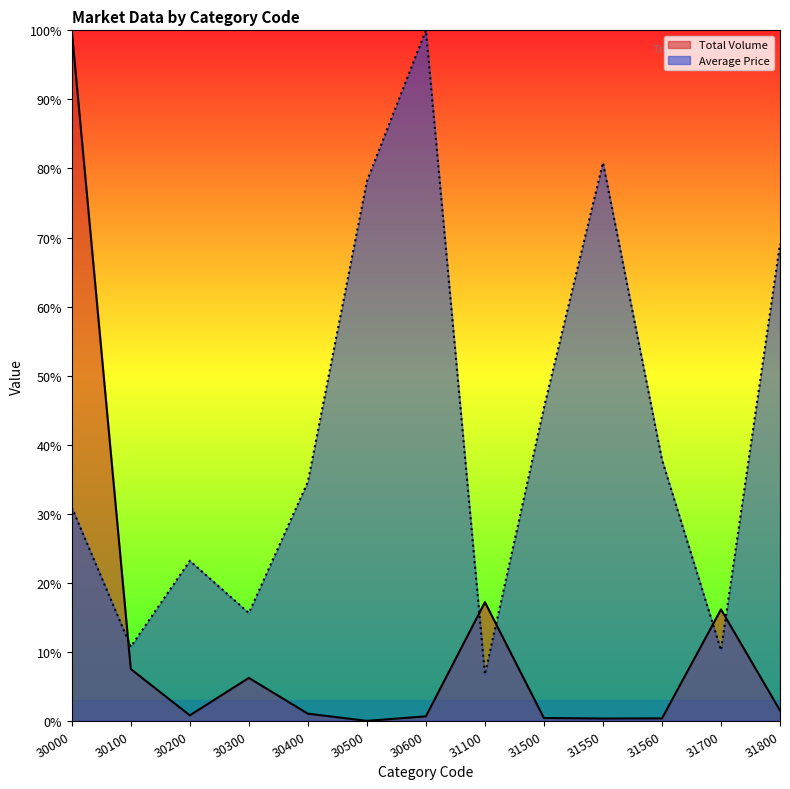

At which category is the sum across all series the highest?

30000